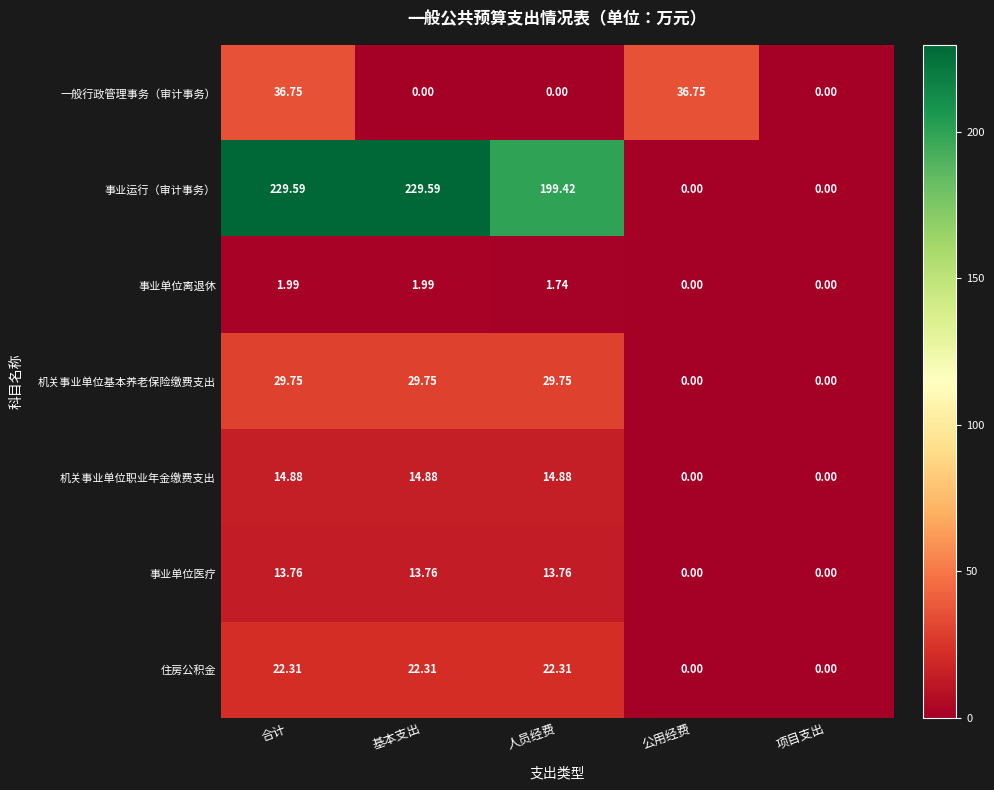

At 人员经费, list the series in order from largest to smallest.

事业运行（审计事务）, 机关事业单位基本养老保险缴费支出, 住房公积金, 机关事业单位职业年金缴费支出, 事业单位医疗, 事业单位离退休, 一般行政管理事务（审计事务）